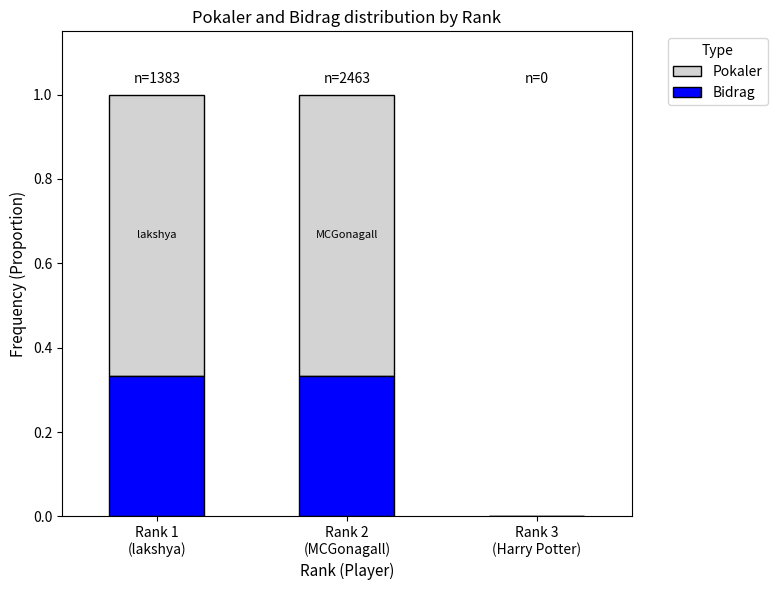

What are all the series names shown in the legend?

Pokaler, Bidrag